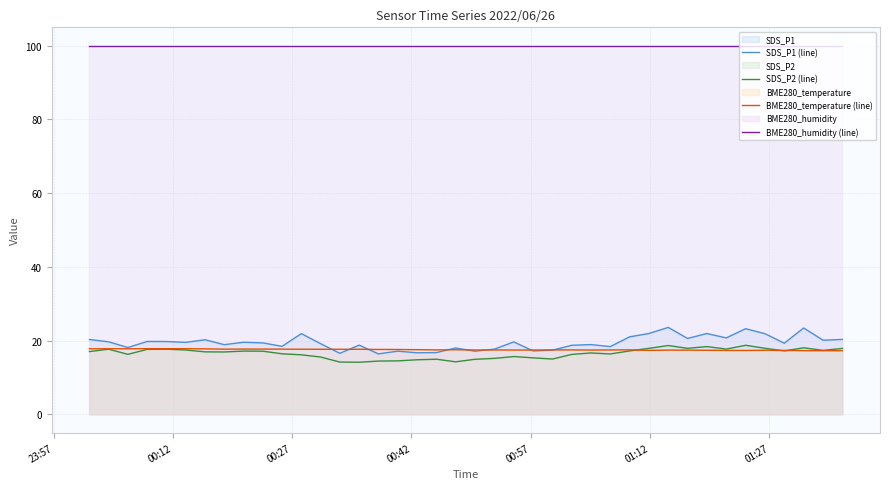

What are all the series names shown in the legend?

SDS_P1 (line), SDS_P2 (line), BME280_temperature (line), BME280_humidity (line)